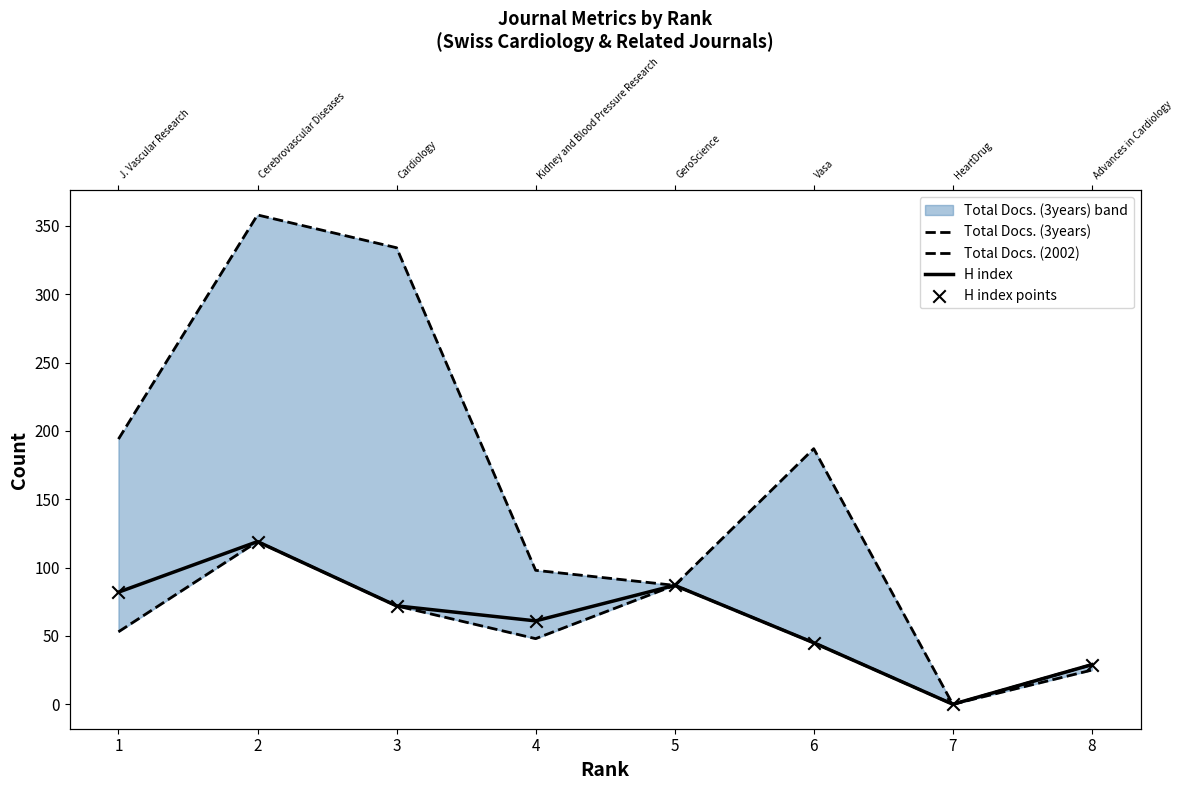

Which series contains the highest Y value?

Total Docs. (3years)